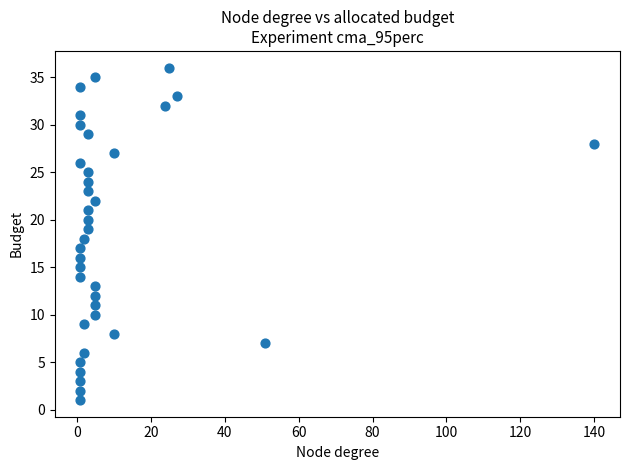

What is the range of Y values (max minus min)?

35